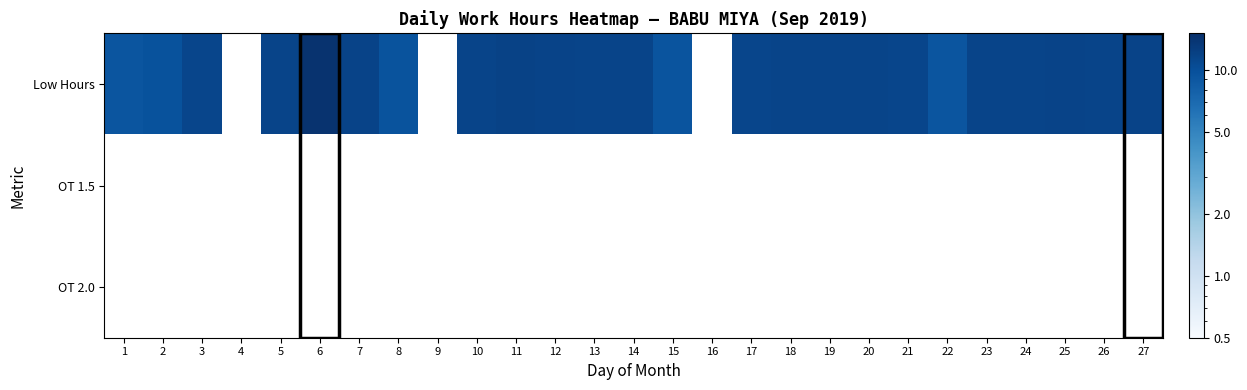

True or false: Low Hours has a value of 7.3 at 24.

False